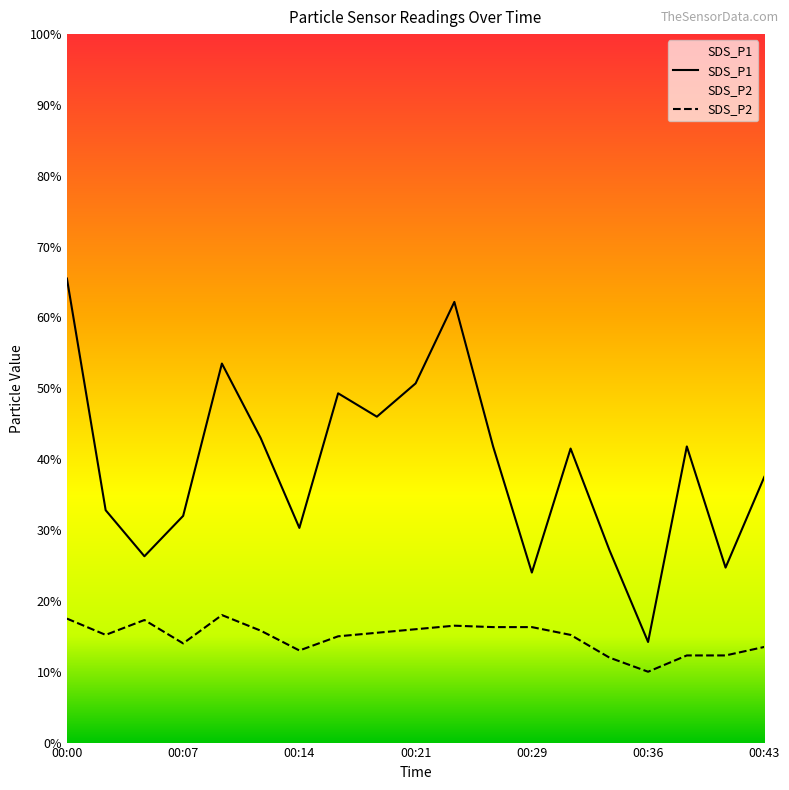

How many interior local peaks does the SDS_P2 series have?

3